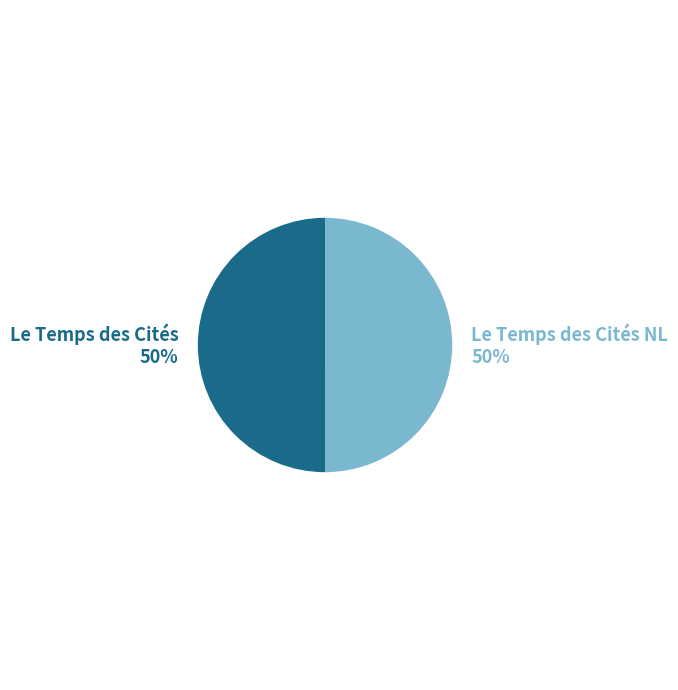

To the nearest percent, what percentage of the pie is Le Temps des Cités?

50%